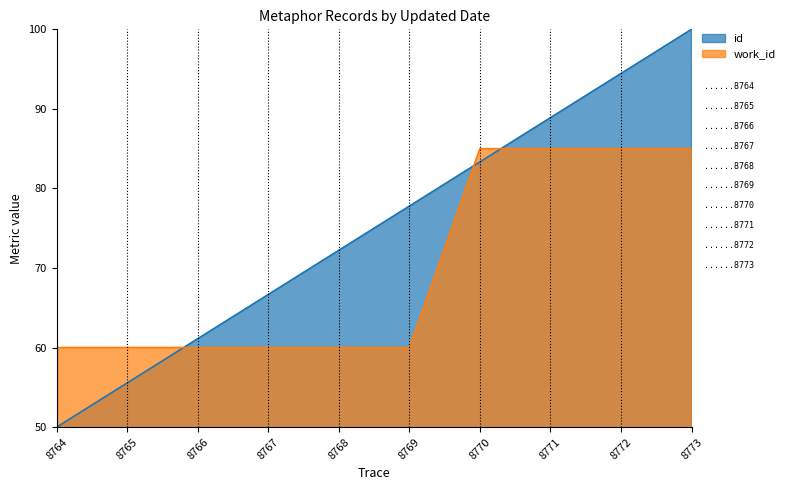

Which category has the highest value in the id series?

8773